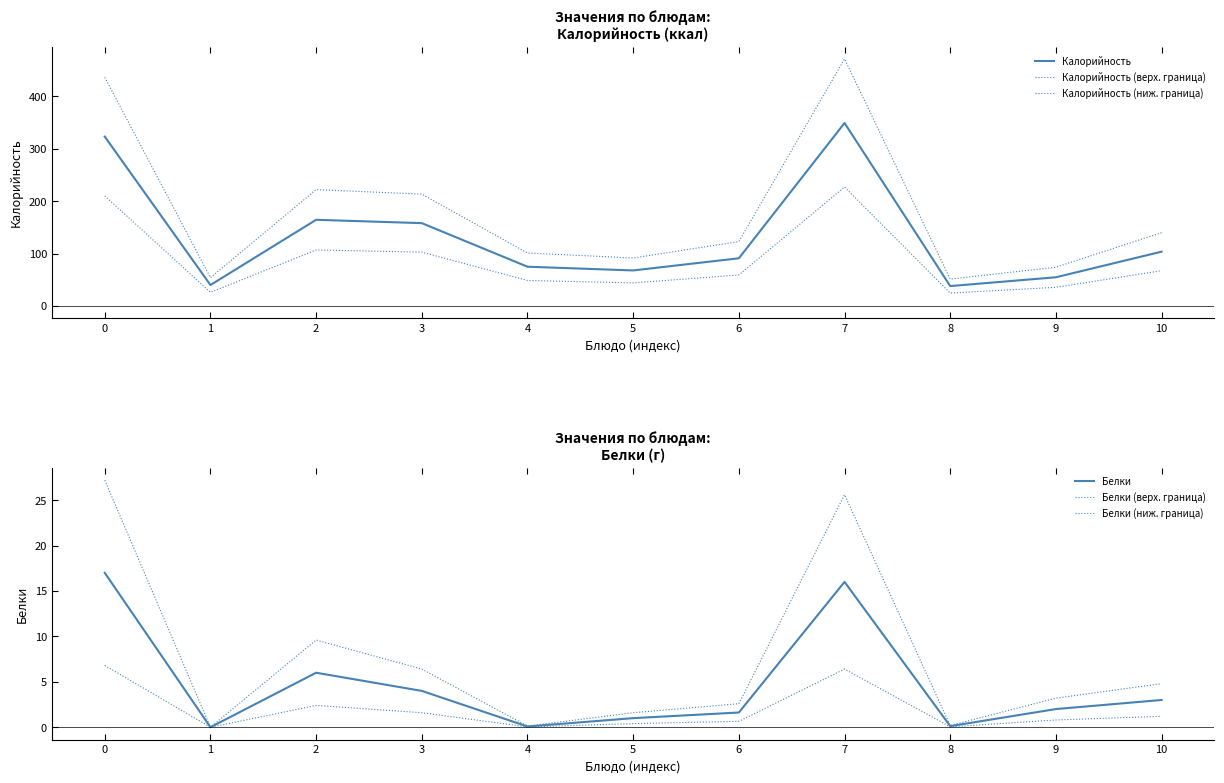

What is the spread (max minus min) of values at 8?

51.3